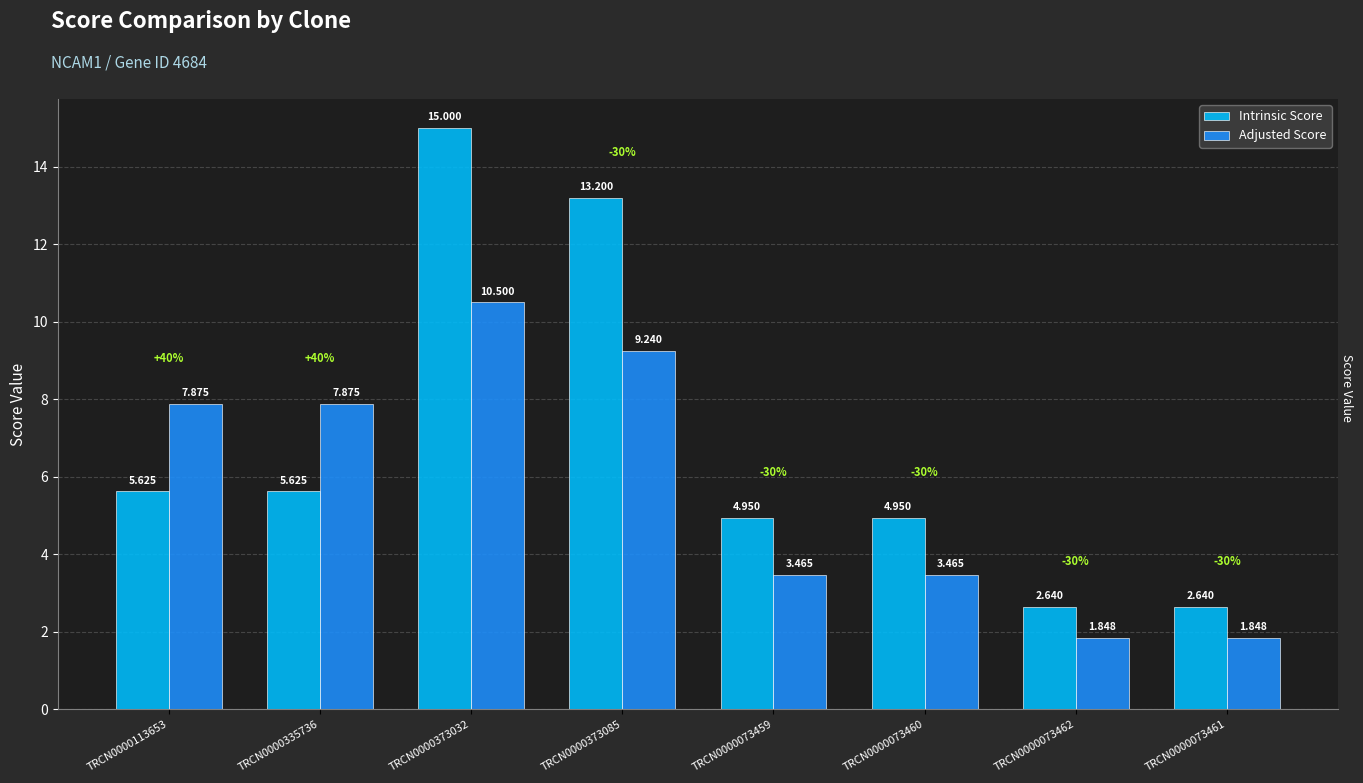

Are the bars grouped side by side (vs. stacked)?

Yes